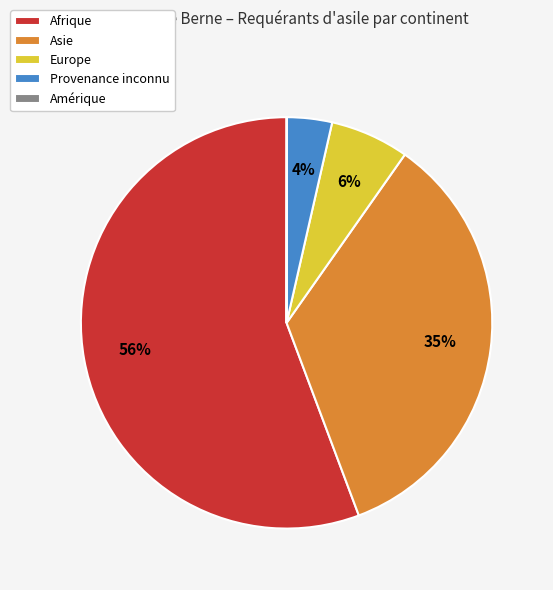

What percentage is the Europe slice, to the nearest percent?

6%